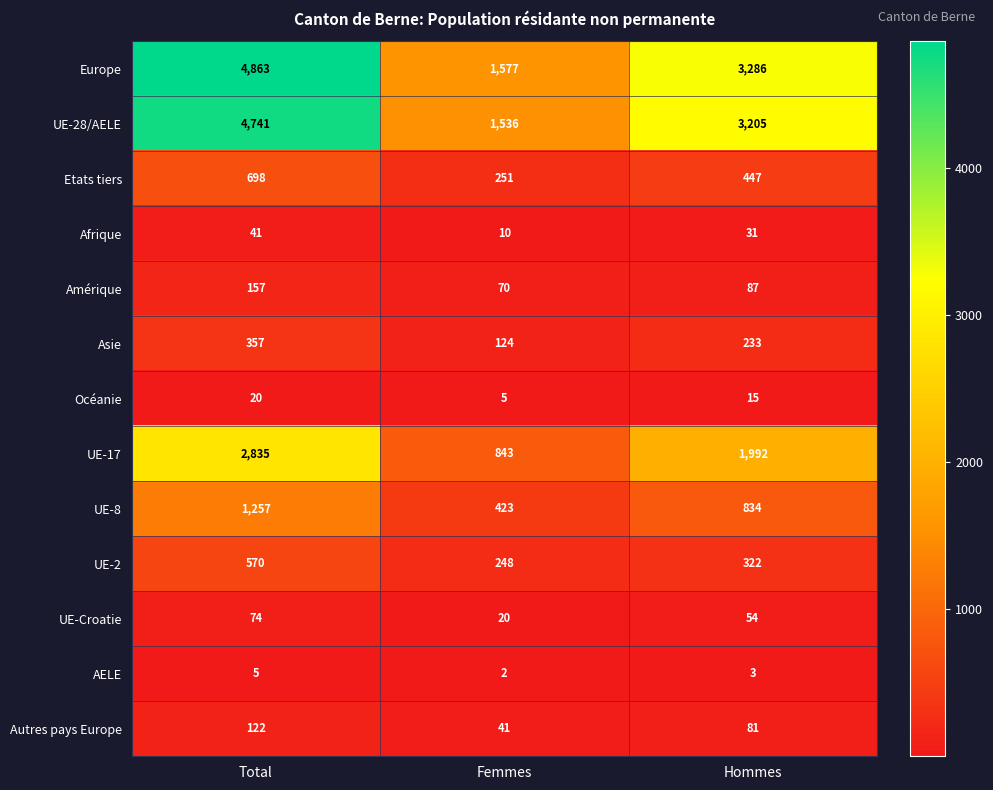

At which category is the sum across all series the highest?

Total